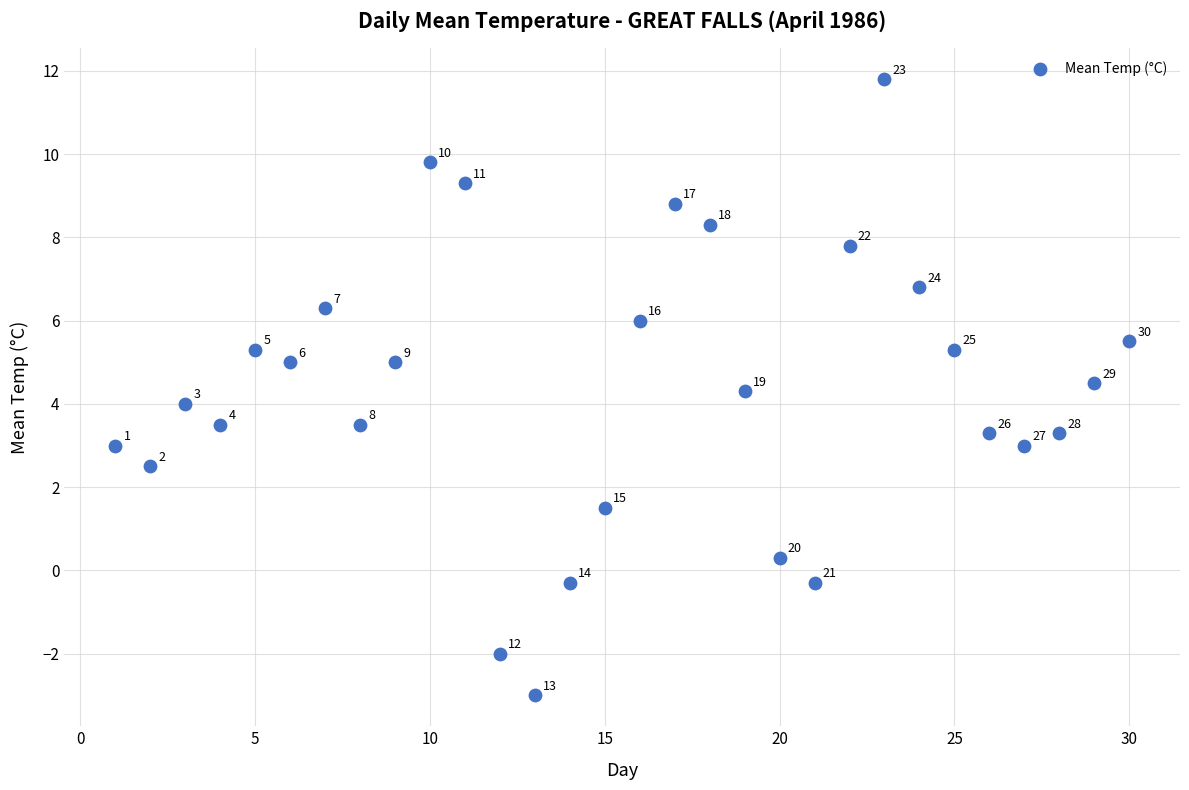

What Y value in the scatter plot is closest to 4?

4.0